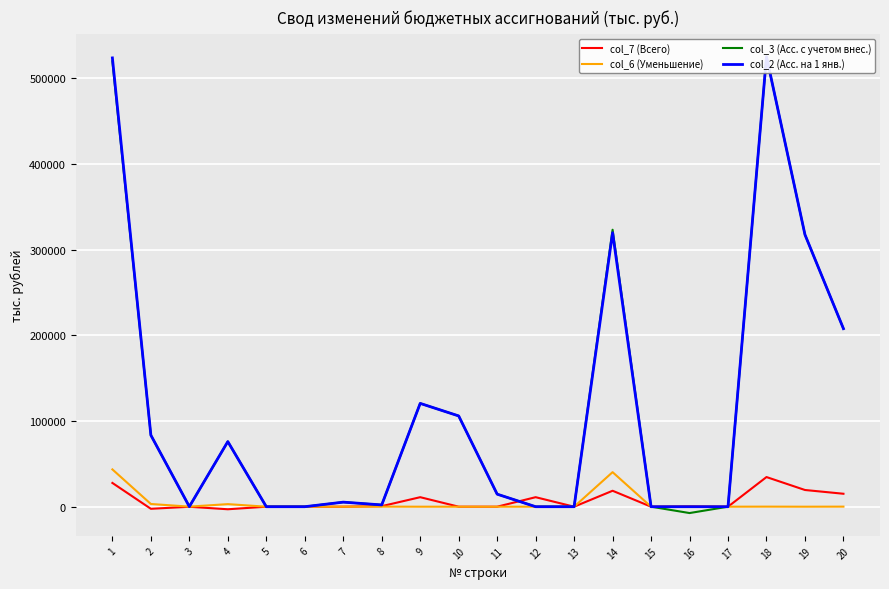

Rank the categories by col_6 (Уменьшение) value from lowest to highest.

5, 6, 7, 9, 10, 11, 12, 13, 15, 17, 19, 16, 18, 20, 8, 3, 4, 2, 14, 1